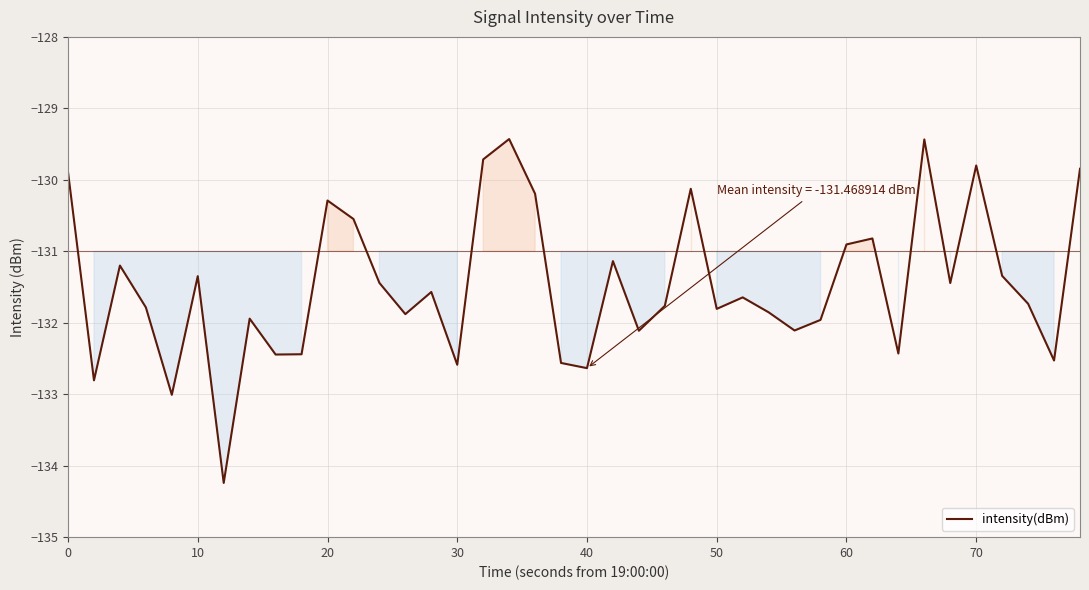

What is the maximum value shown in the chart?

-129.4